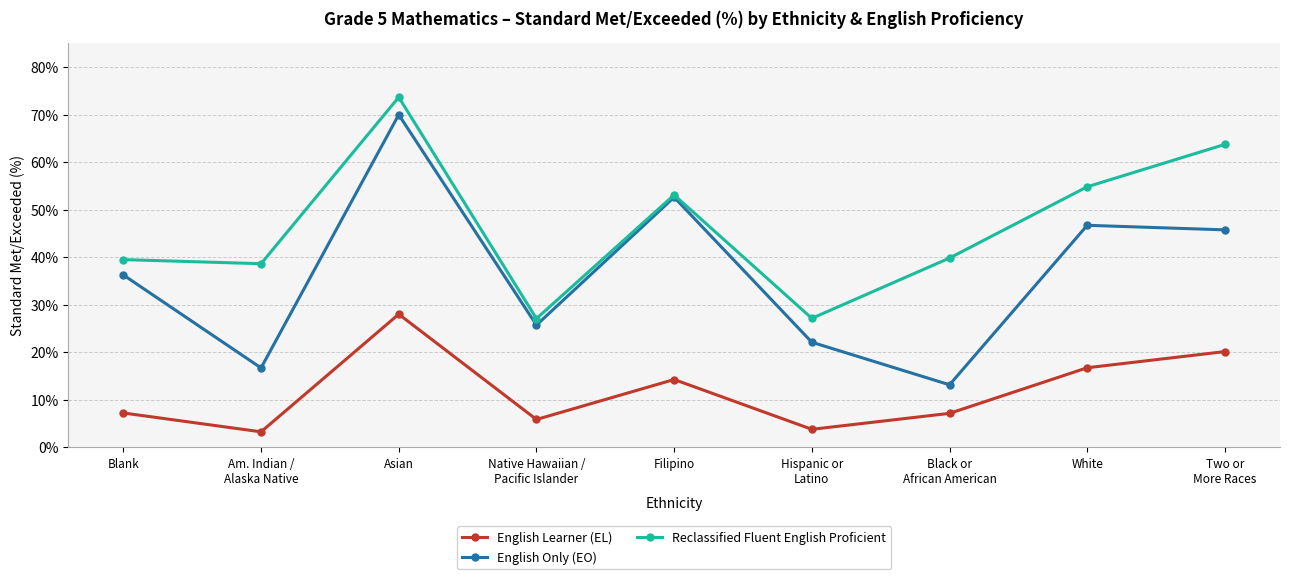

At which label does Reclassified Fluent English Proficient first exceed 39?

Blank